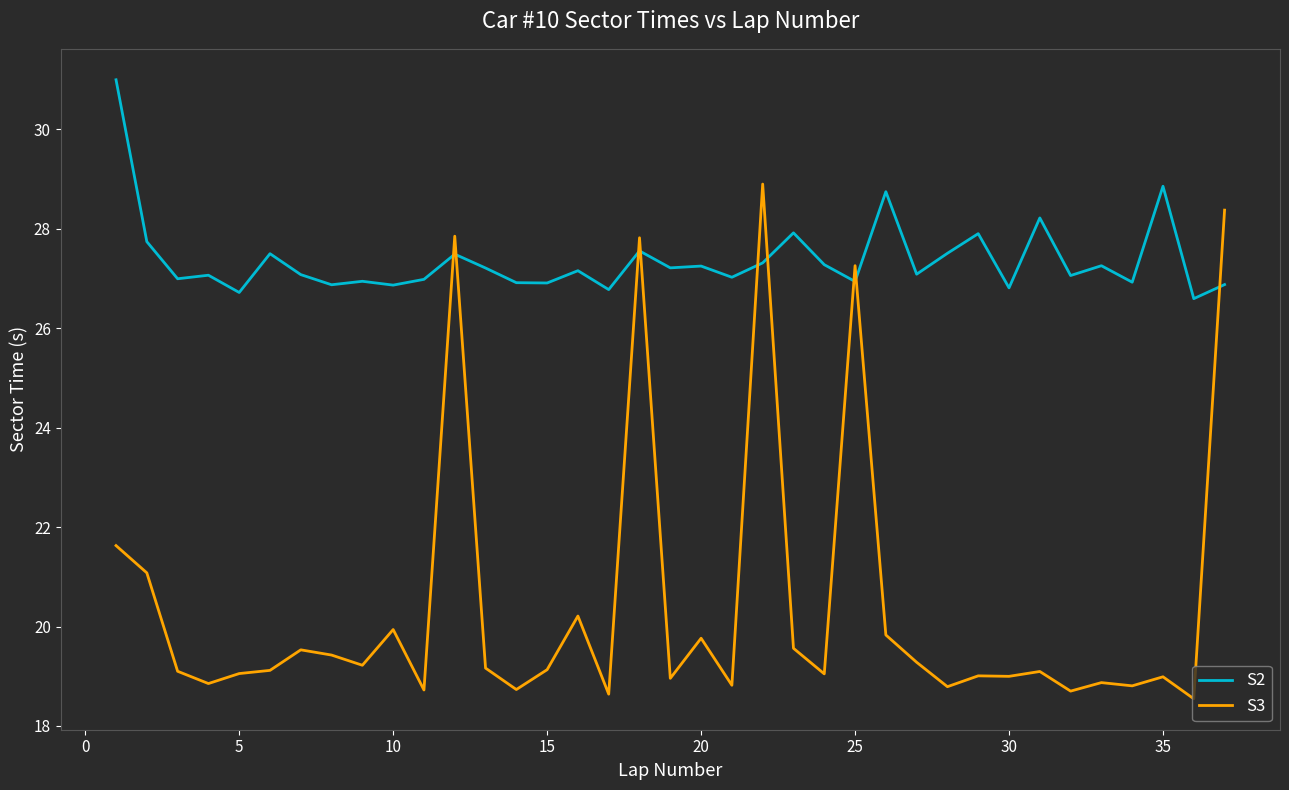

List the series in order of their overall mean, lowest first.

S3, S2